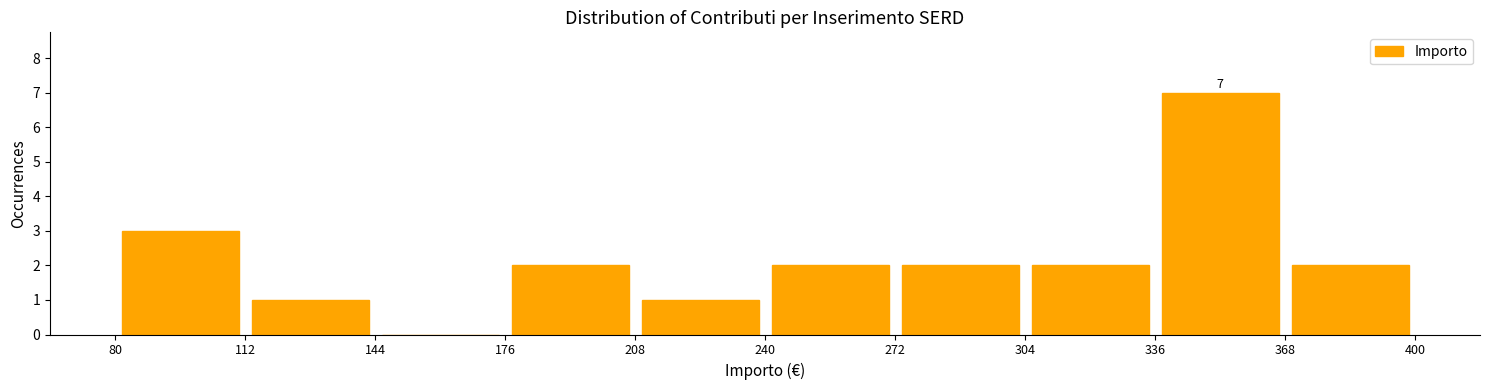

Which range on the x-axis has the tallest bar?

336 to 368